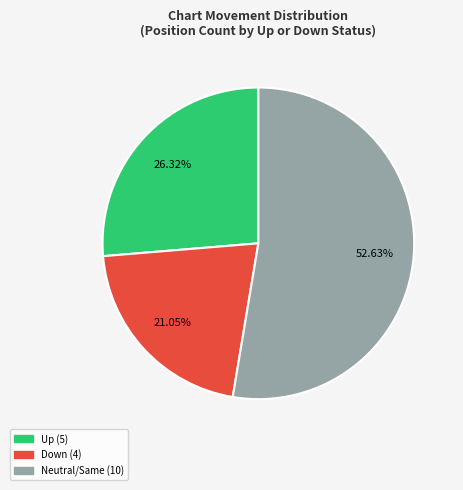

Is there any slice that represents more than half of the pie?

Yes